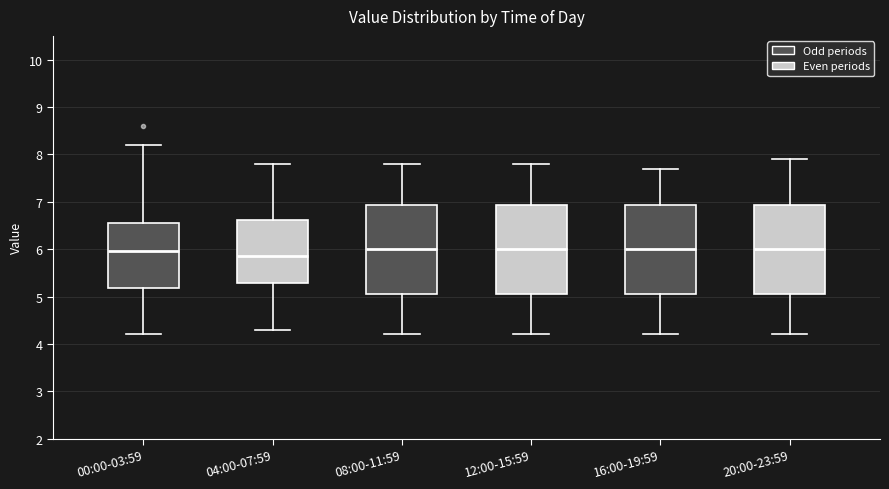

Reading left to right, read every box against the y-axis: the position of its median line, the range the box covers, and the ends of its whiskers. The values are not printed on the chart, so give them approximately, as read against the axis.

00:00-03:59: median 6.0, box 5.2 to 6.5, whiskers 4.2 to 8.2
04:00-07:59: median 5.9, box 5.3 to 6.6, whiskers 4.3 to 7.8
08:00-11:59: median 6.0, box 5.1 to 6.9, whiskers 4.2 to 7.8
12:00-15:59: median 6.0, box 5.1 to 6.9, whiskers 4.2 to 7.8
16:00-19:59: median 6.0, box 5.1 to 6.9, whiskers 4.2 to 7.7
20:00-23:59: median 6.0, box 5.1 to 6.9, whiskers 4.2 to 7.9